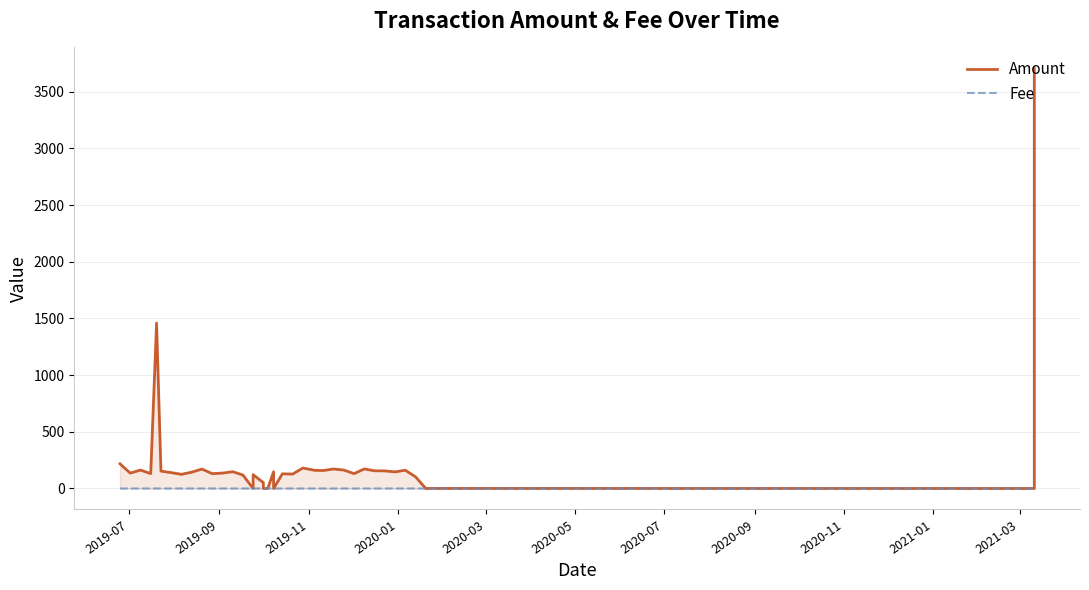

At how many categories does at least one series exceed 2361?

1